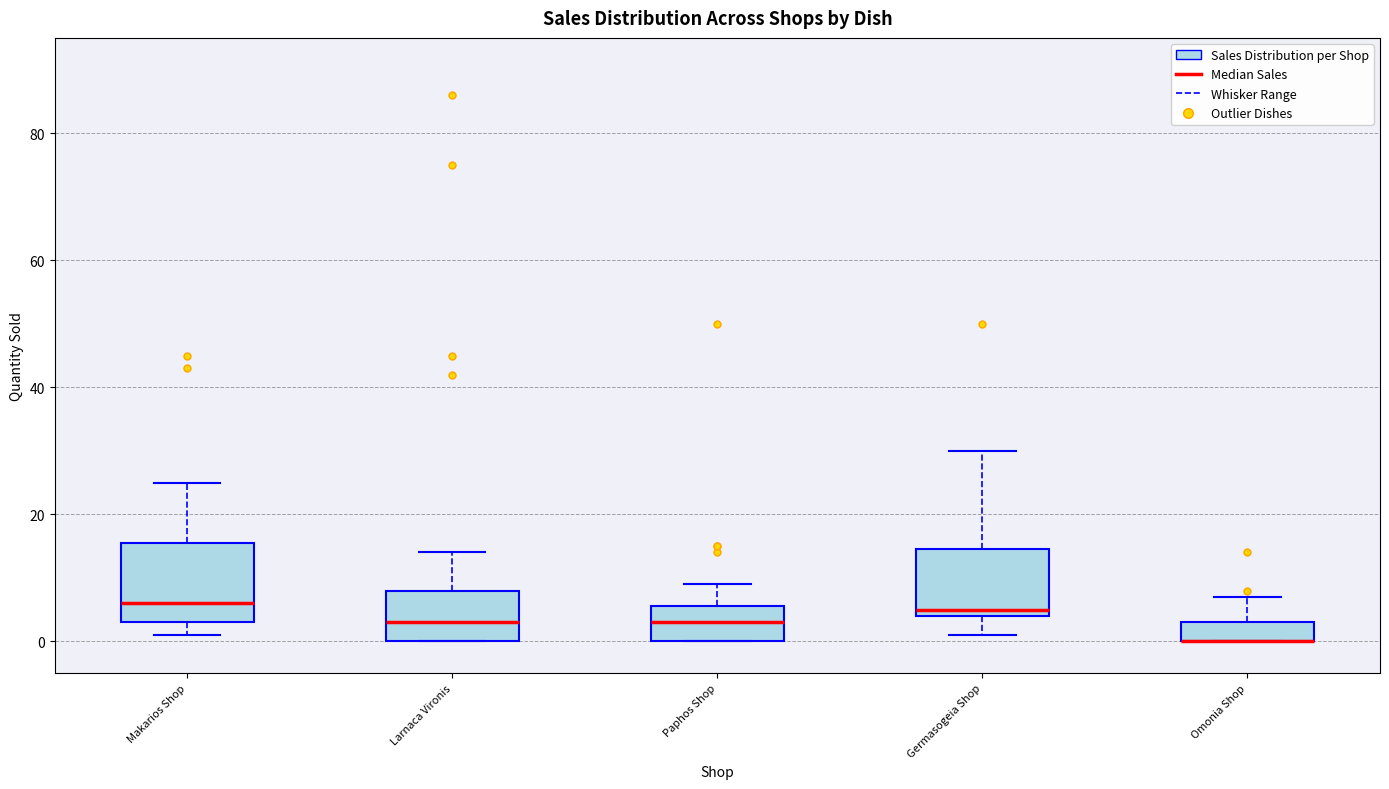

Where is the upper edge of the box for Paphos Shop on the y-axis? The values are not printed on the chart, so give them approximately, as read against the axis.

6